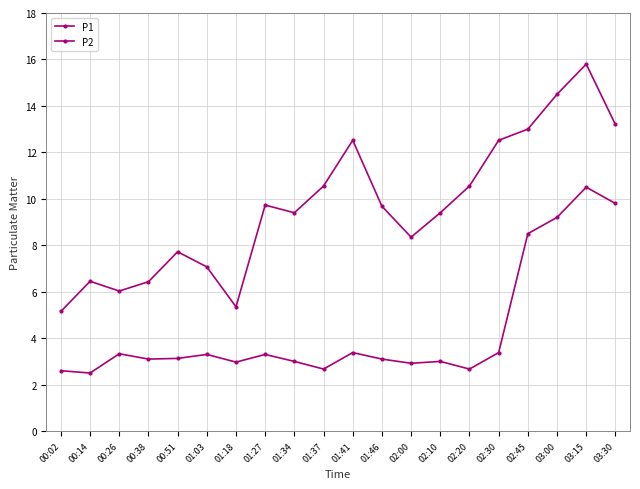

Count the number of categories in the chart.

20